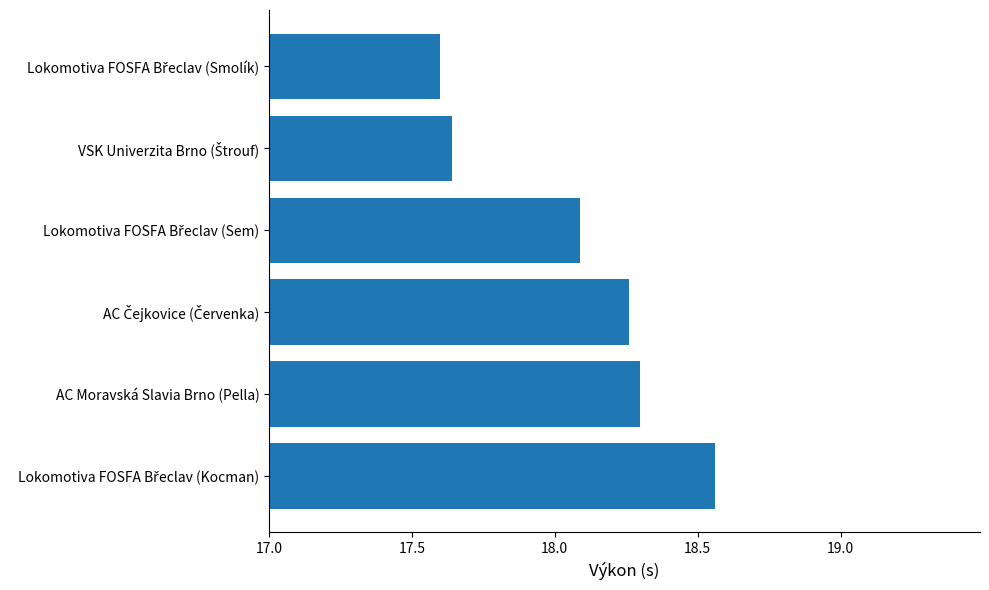

What is the sum of all values?

108.5